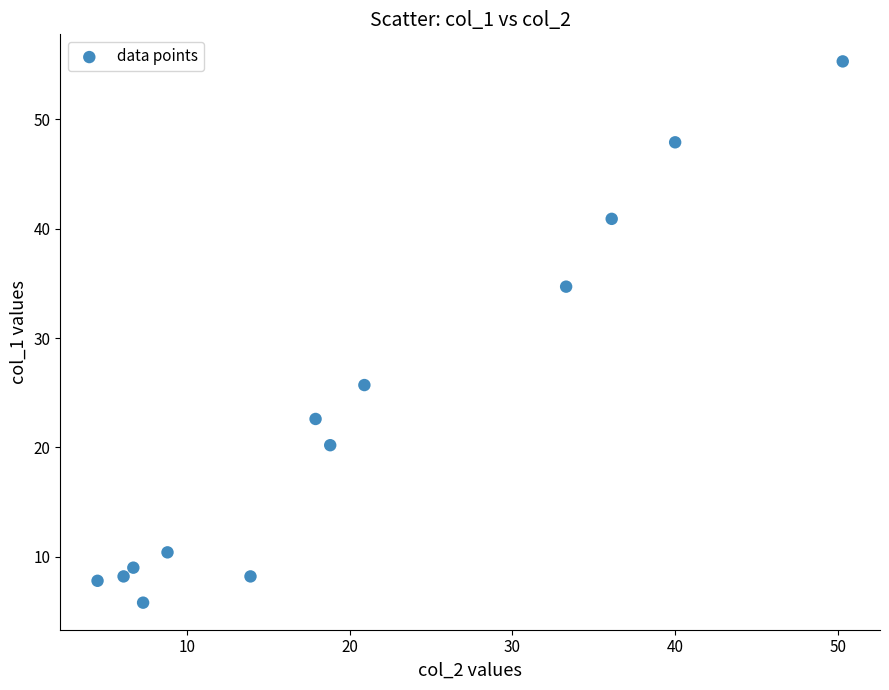

What is the range of Y values (max minus min)?

49.5